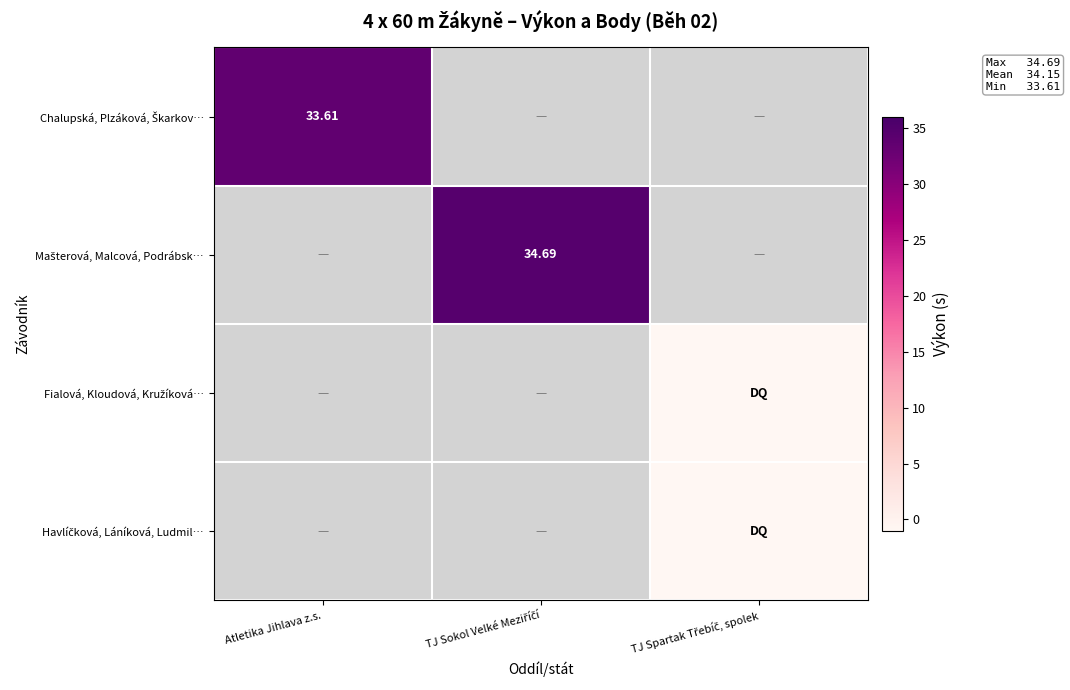

Is the value of Havlíčková, Láníková, Ludmil… at TJ Spartak Třebíč, spolek greater than the value of Mašterová, Malcová, Podrábsk… at TJ Sokol Velké Meziříčí?

No